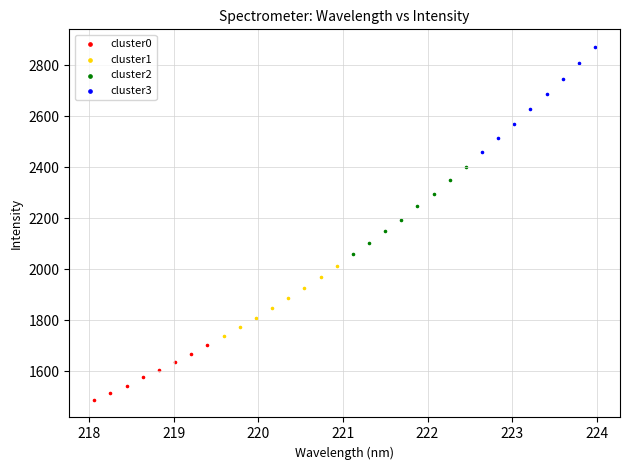

Which series reaches the minimum Y coordinate?

cluster0